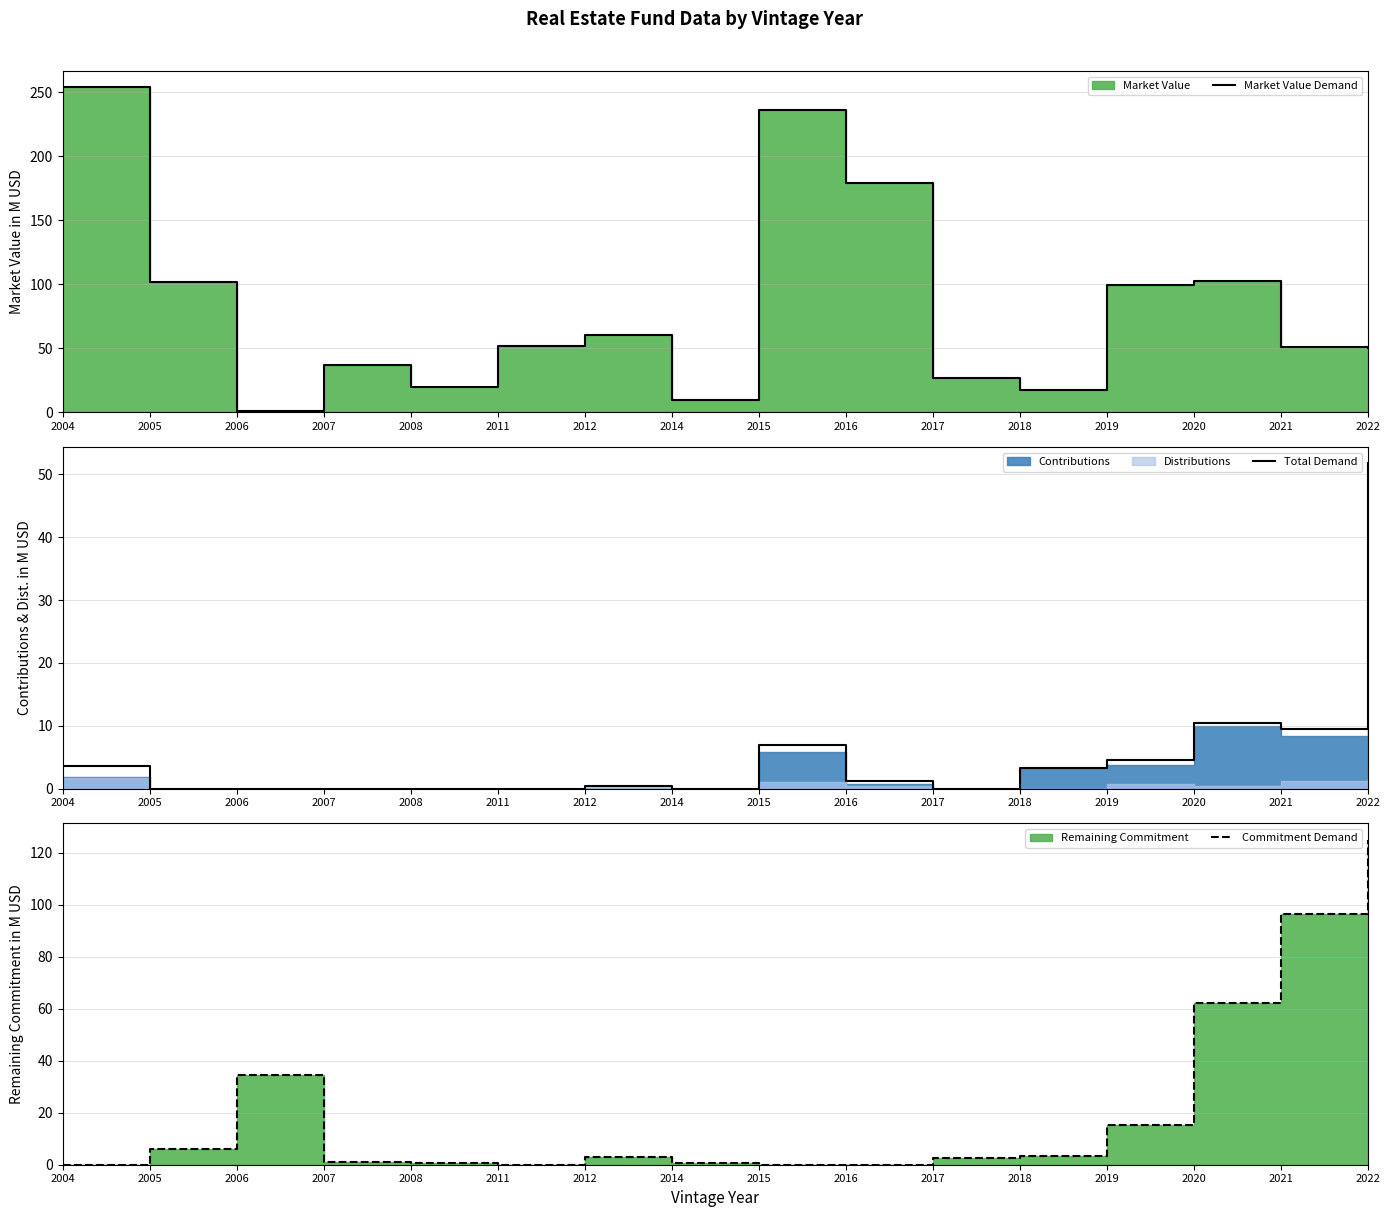

How many values in the Total Demand series exceed 1?

8